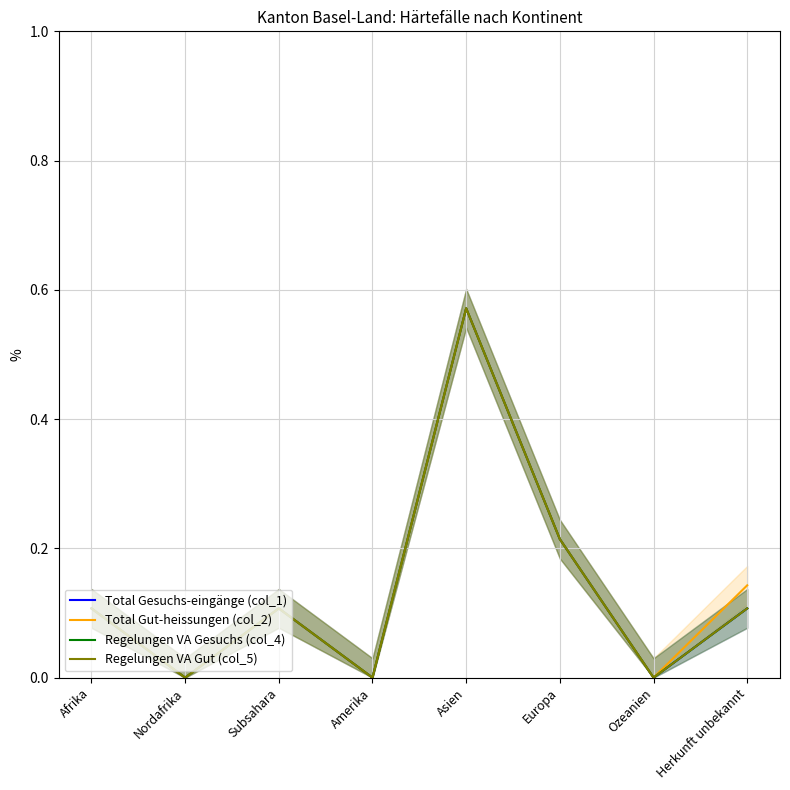

Which category has the lowest value across all series?

Nordafrika